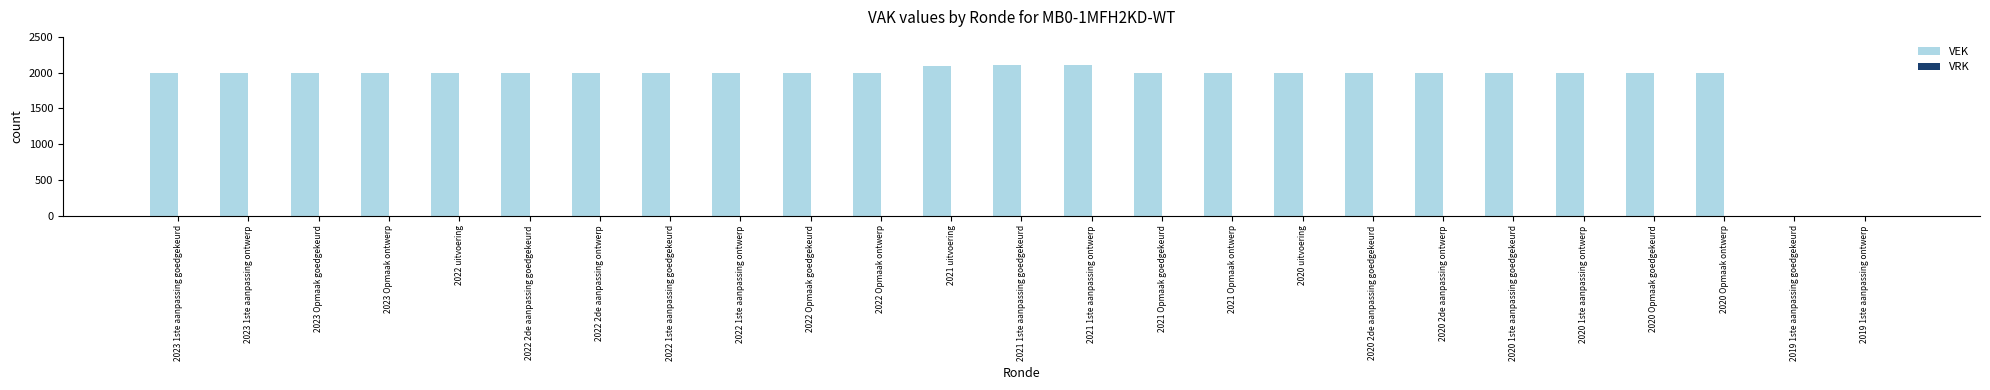

What is the sum of all values?

46293